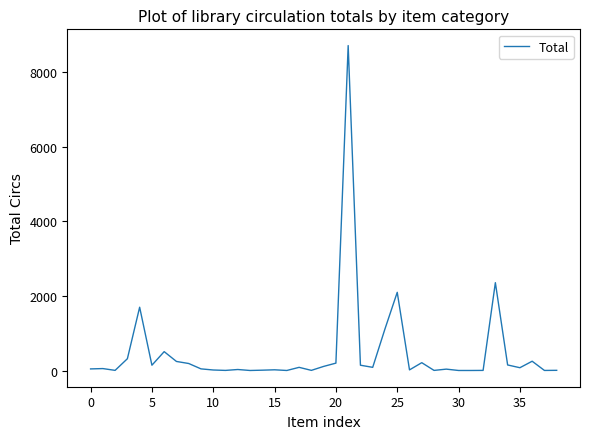

What is the maximum value shown in the chart?

8711